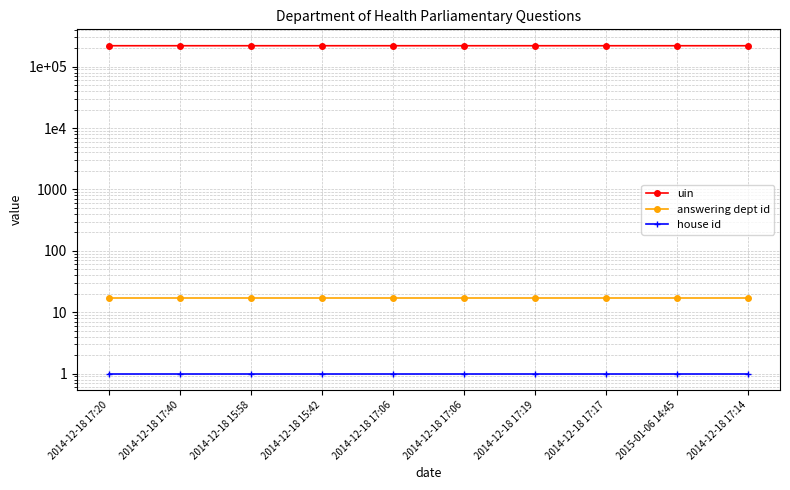

True or false: uin and answering dept id cross at least once.

False